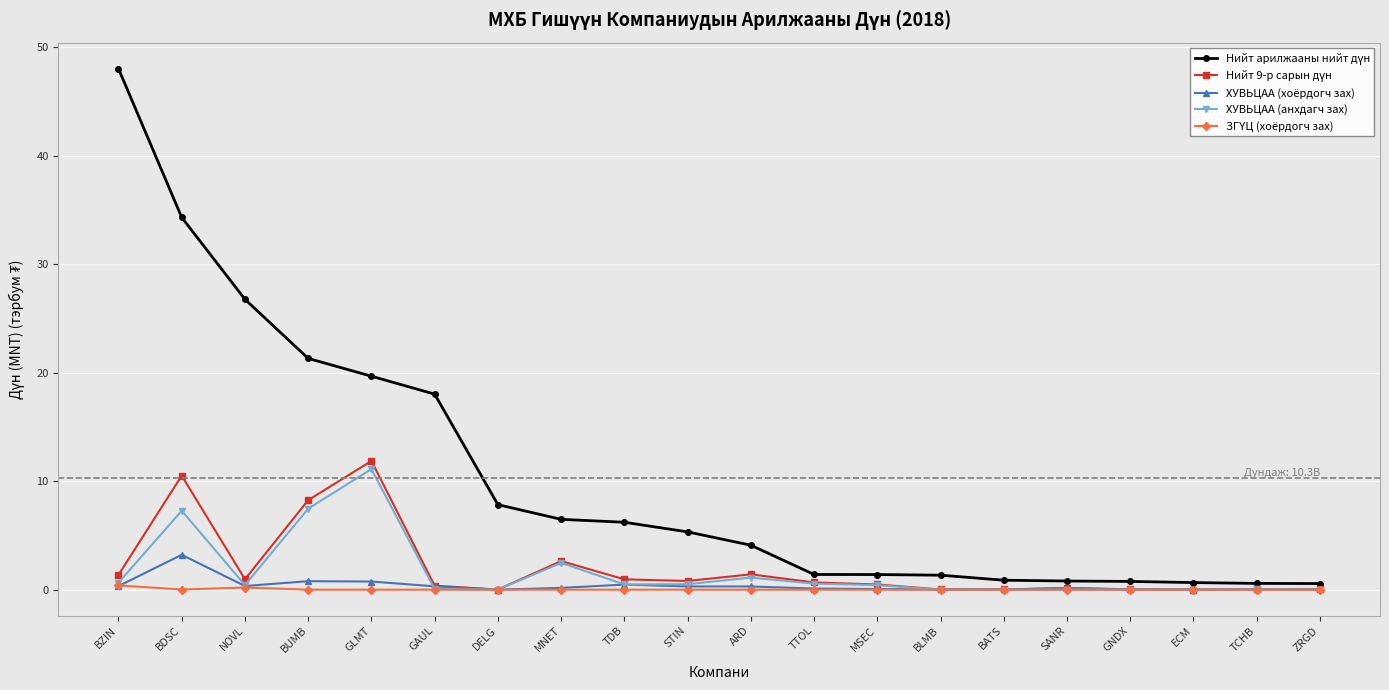

At which label does ХУВЬЦАА (анхдагч зах) reach its peak?

GLMT